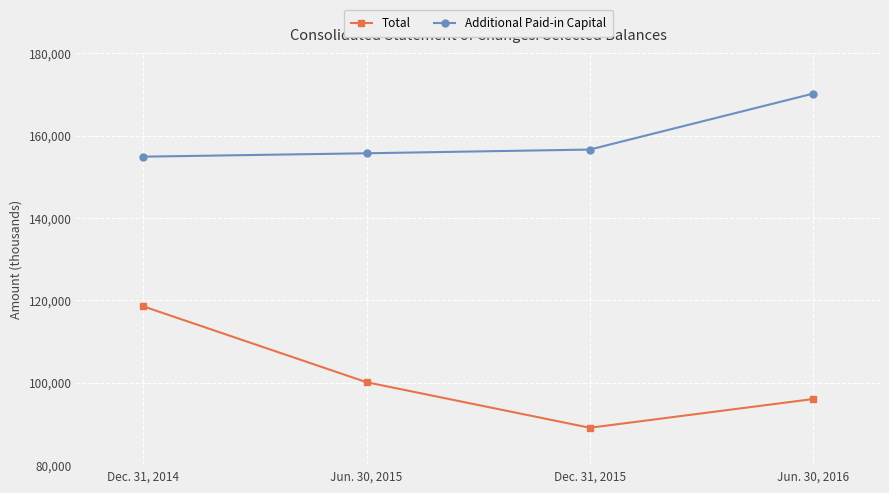

What is the minimum value shown in the chart?

89073